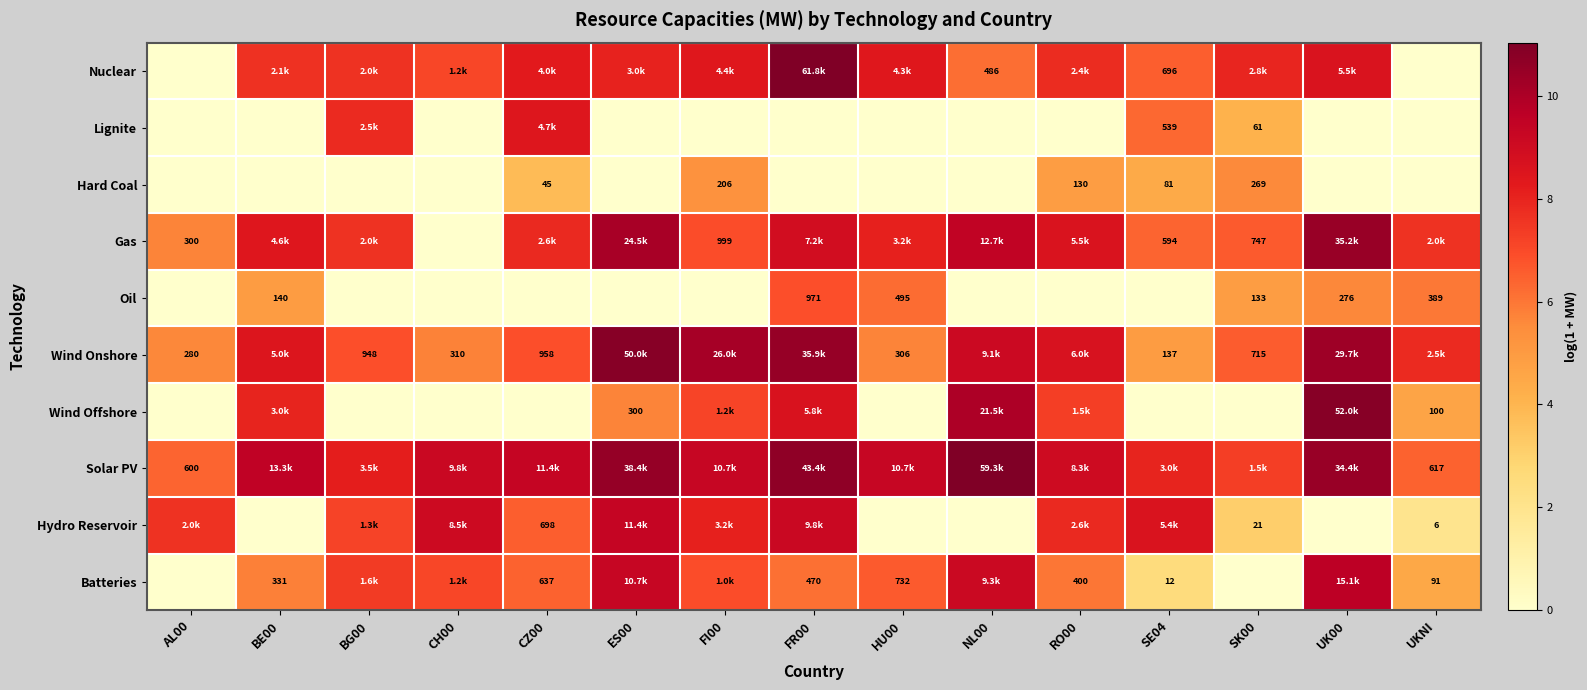

The Lignite series shows 0.0 at UKNI. True or false?

True